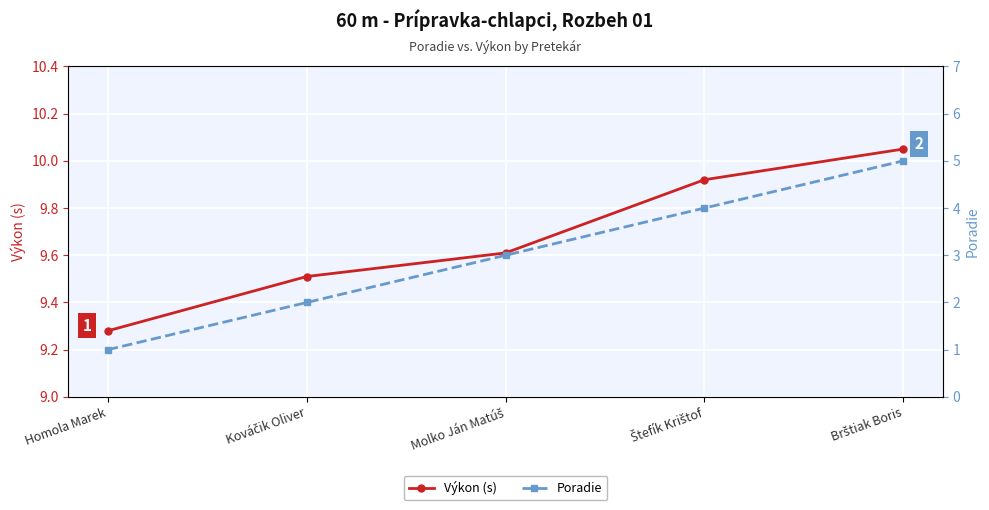

Is it true that Poradie equals 2.0 at Kováčik Oliver?

True